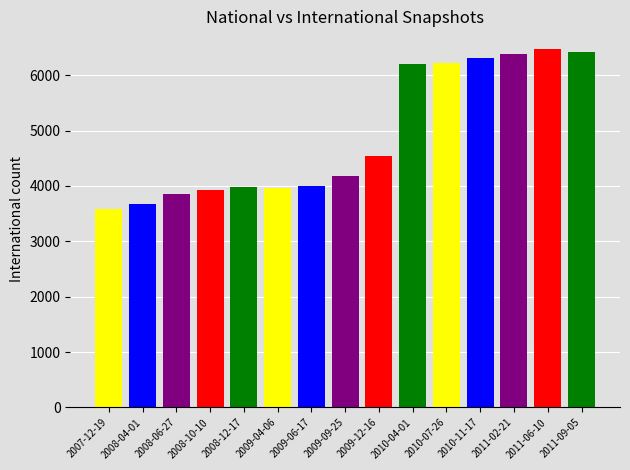

The value at 2009-09-25 is 1779. True or false?

False